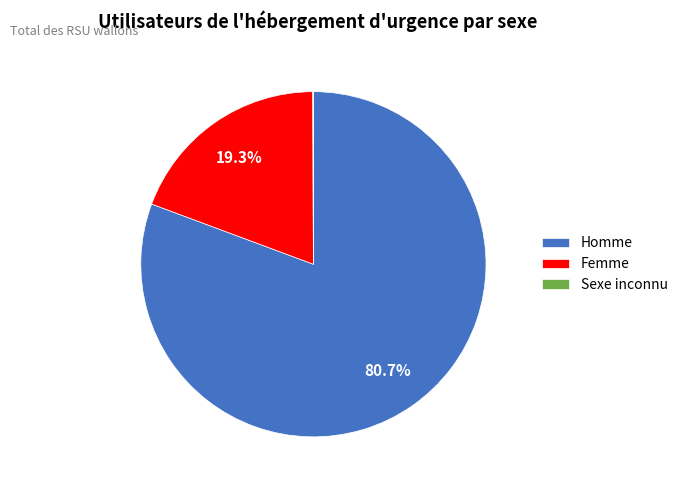

Which slice is the largest?

Homme